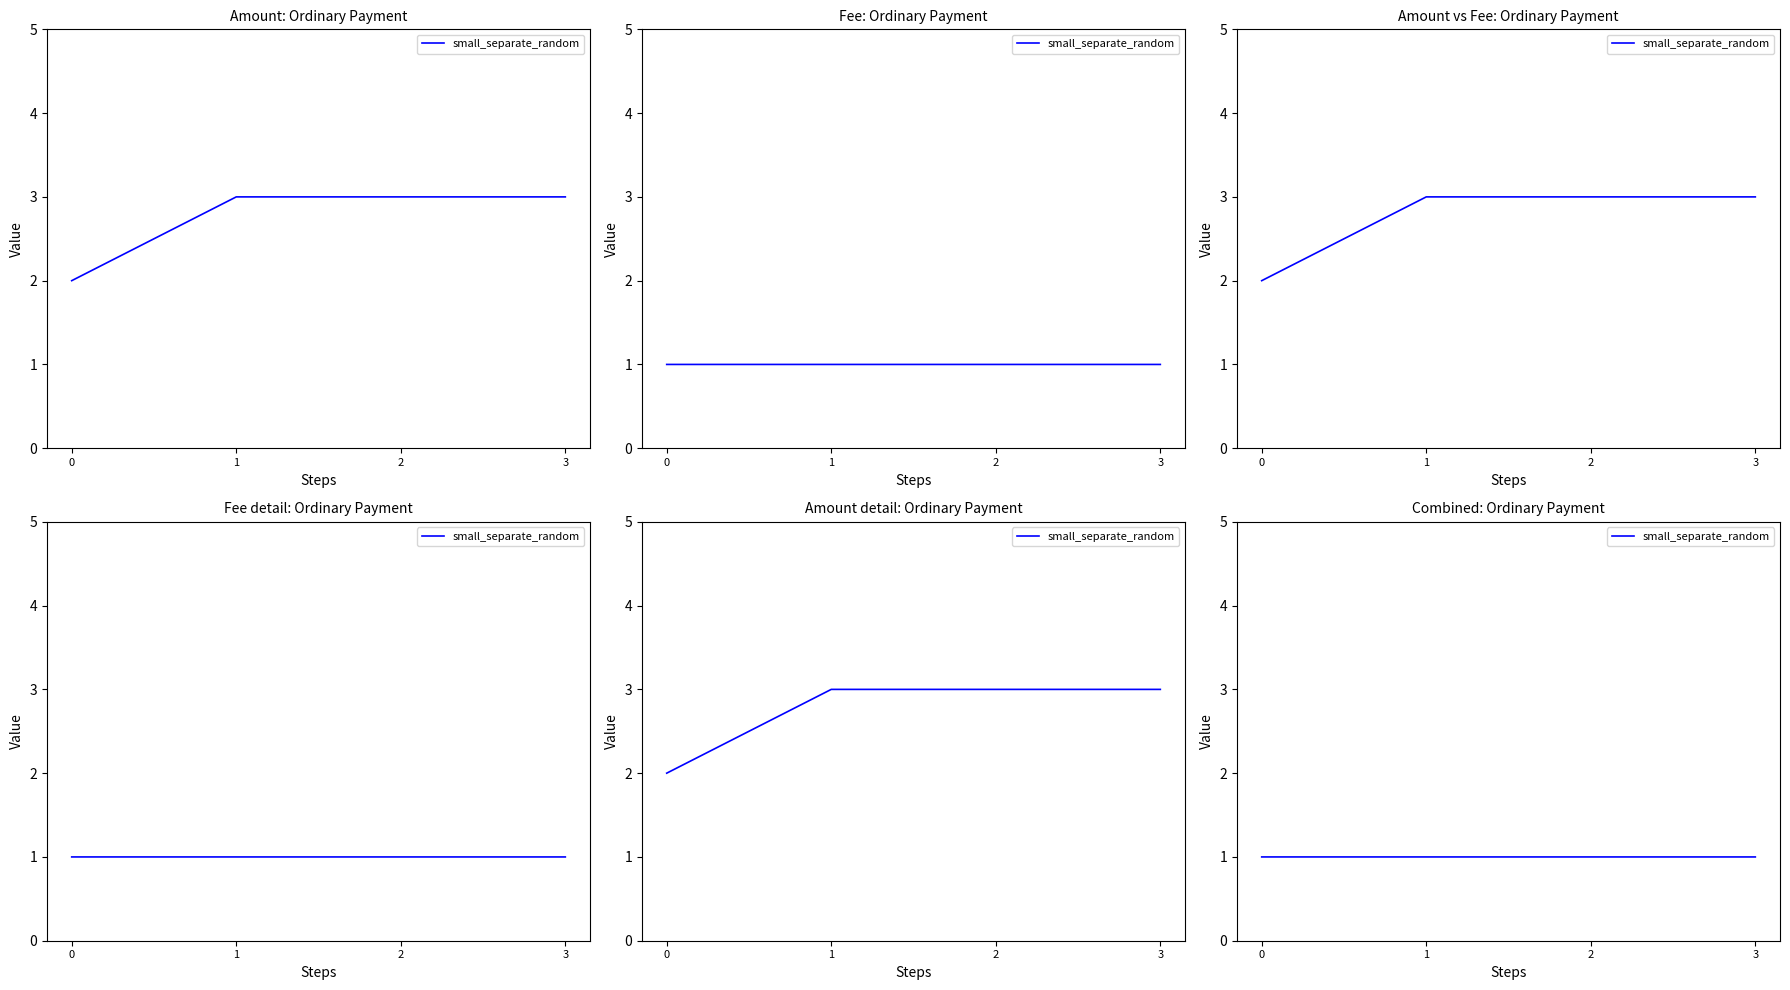

Does the chart have visible grid lines?

No